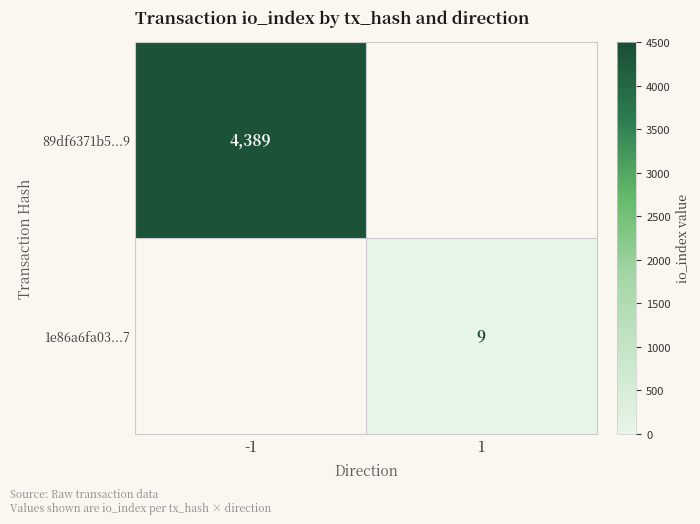

How many categories are shown in the chart?

2